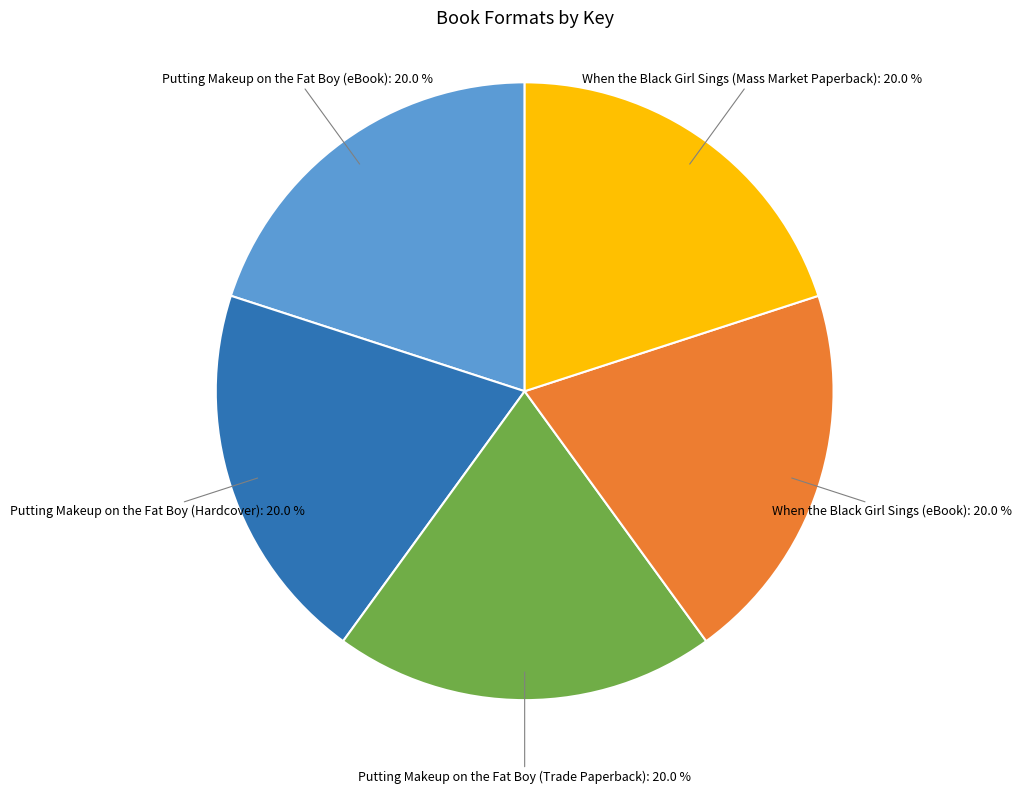

Is there any slice that represents more than half of the pie?

No